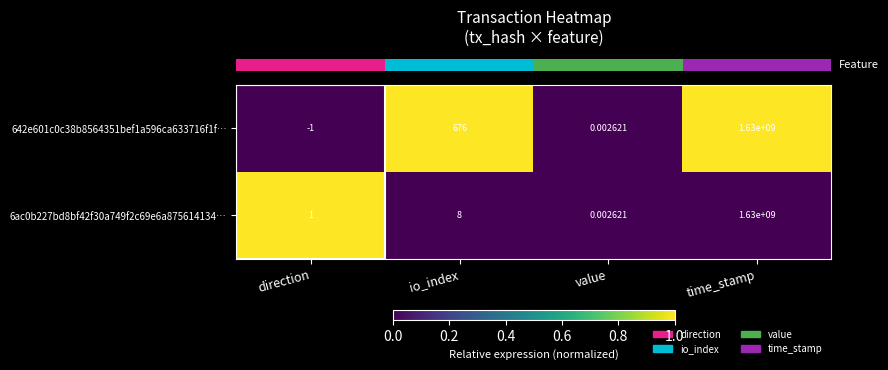

At which category is the sum across all series the highest?

time_stamp